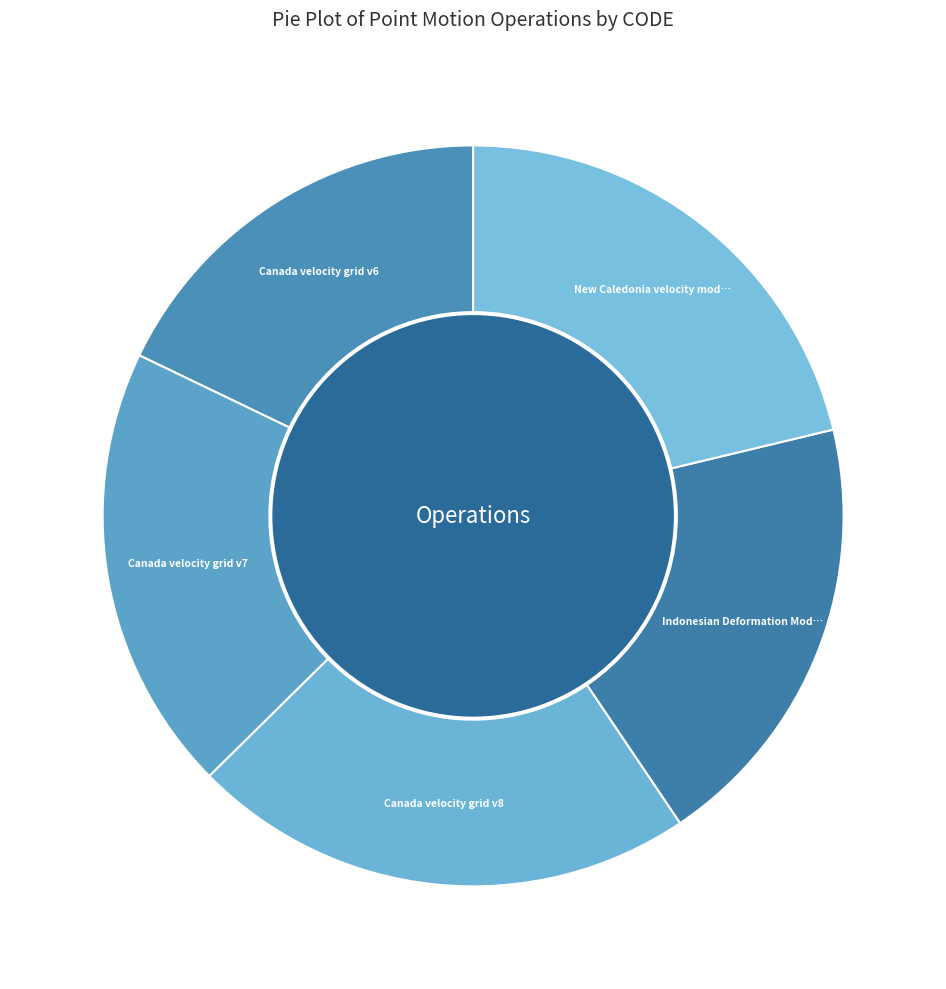

How many slices are in this pie chart?

5